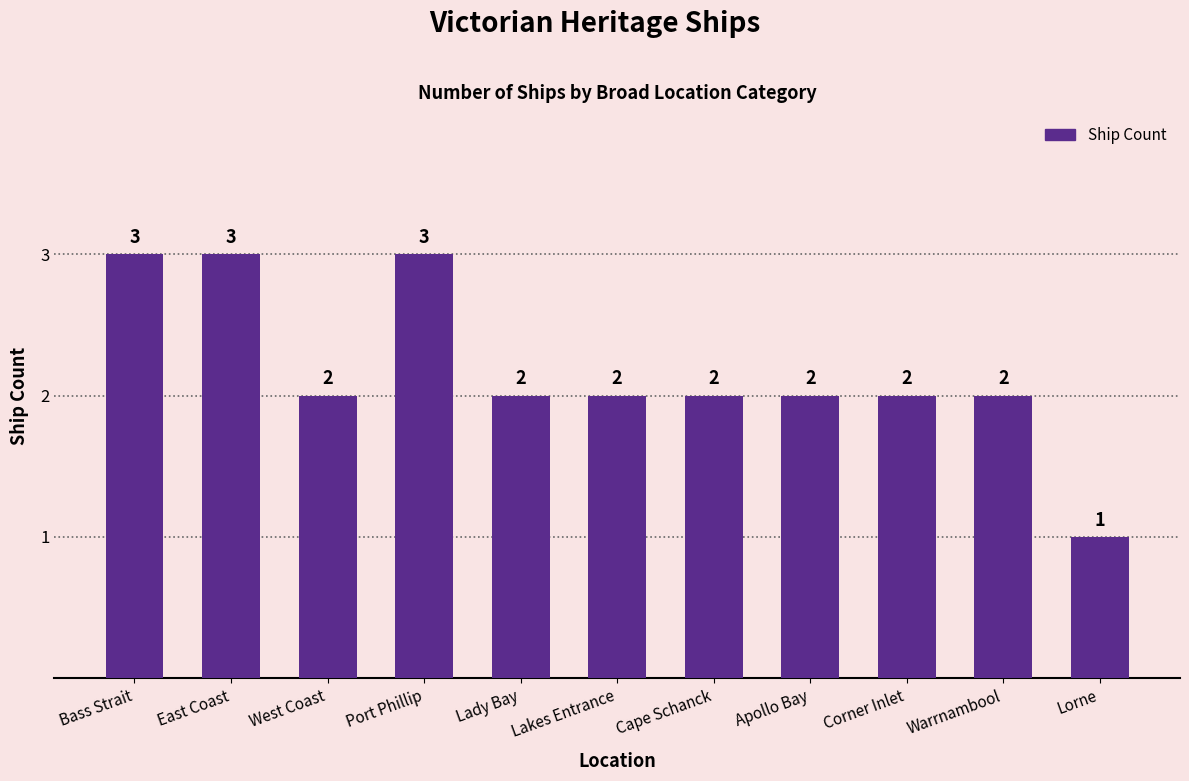

What is the smallest value displayed?

1